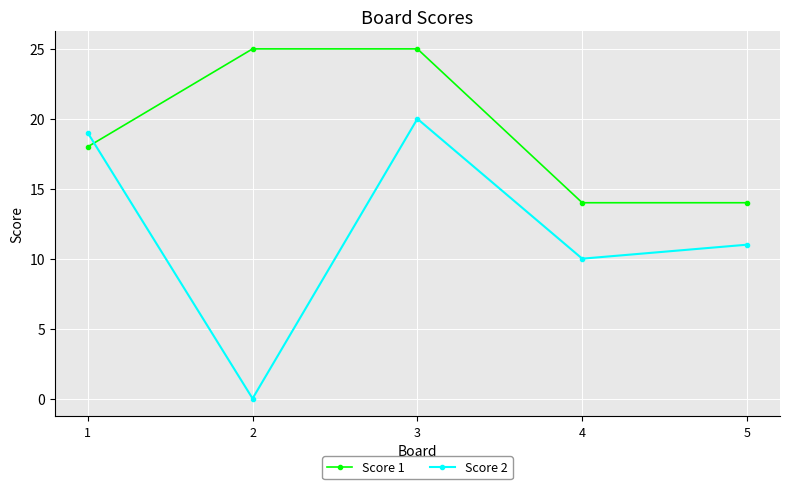

Reading left to right, transcribe all the data shown in this chart.

Score 1: 18	25	25	14	14
Score 2: 19	0	20	10	11